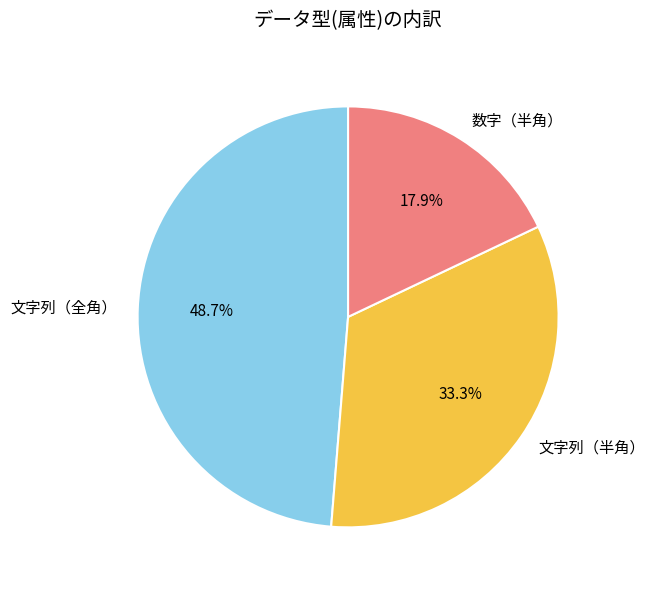

Which has a higher value, 文字列（半角） or 文字列（全角）?

文字列（全角）